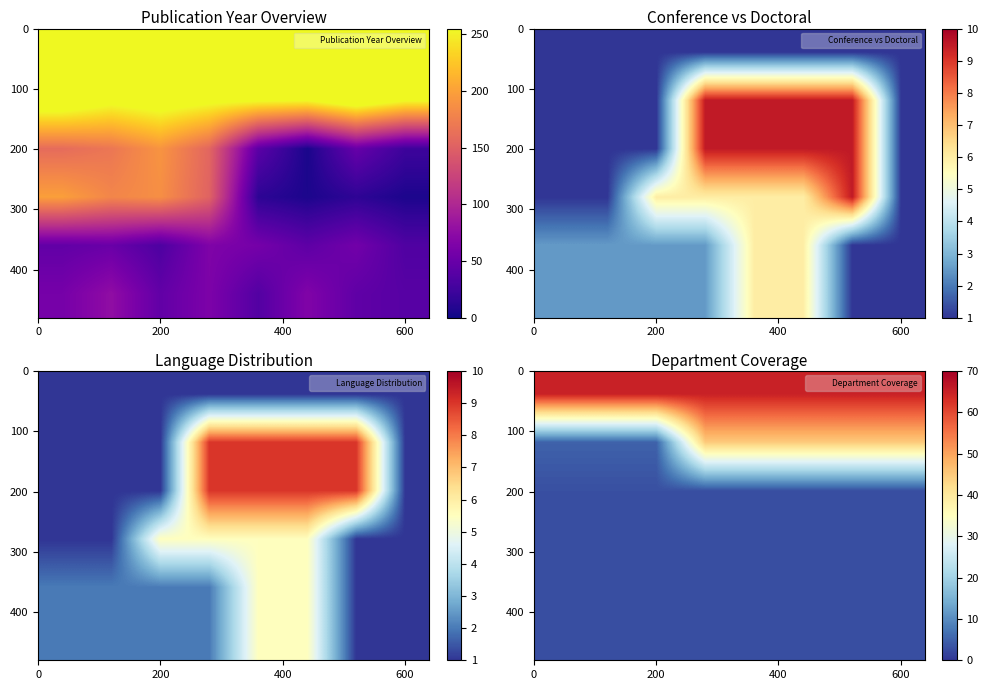

The row_2 series shows 3 at 6. True or false?

True